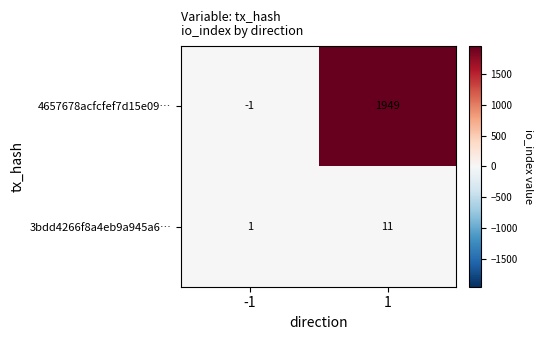

Rank the series at 1 from lowest to highest value.

3bdd4266f8a4eb9a945a6…, 4657678acfcfef7d15e09…